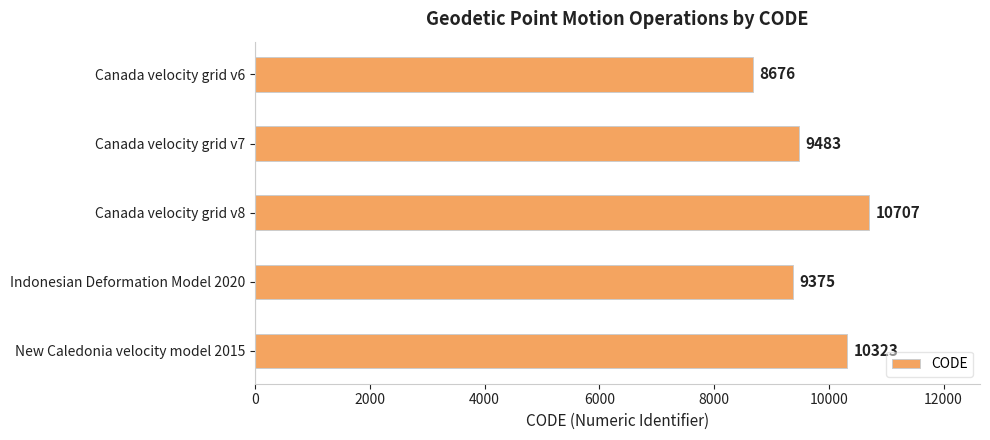

How many bars are there in total?

5